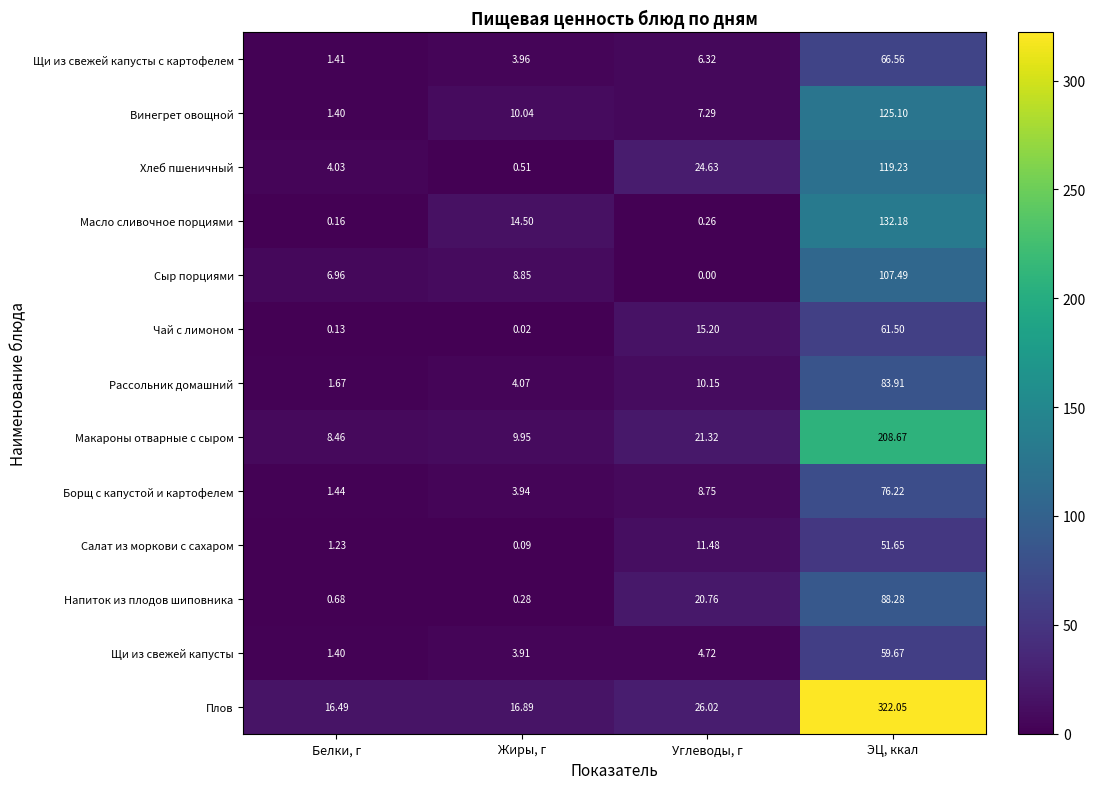

Between Углеводы, г and ЭЦ, ккал, which series saw the biggest shift?

Плов